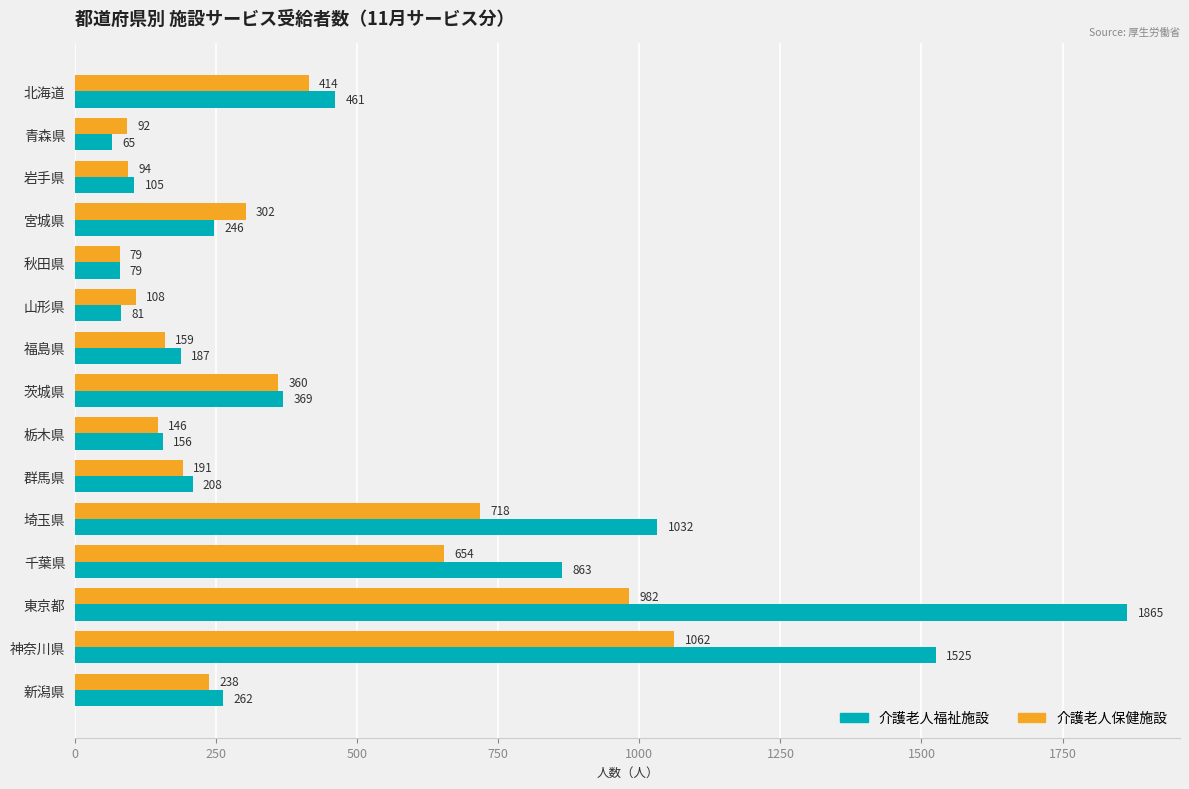

What are all the series names shown in the legend?

介護老人福祉施設, 介護老人保健施設